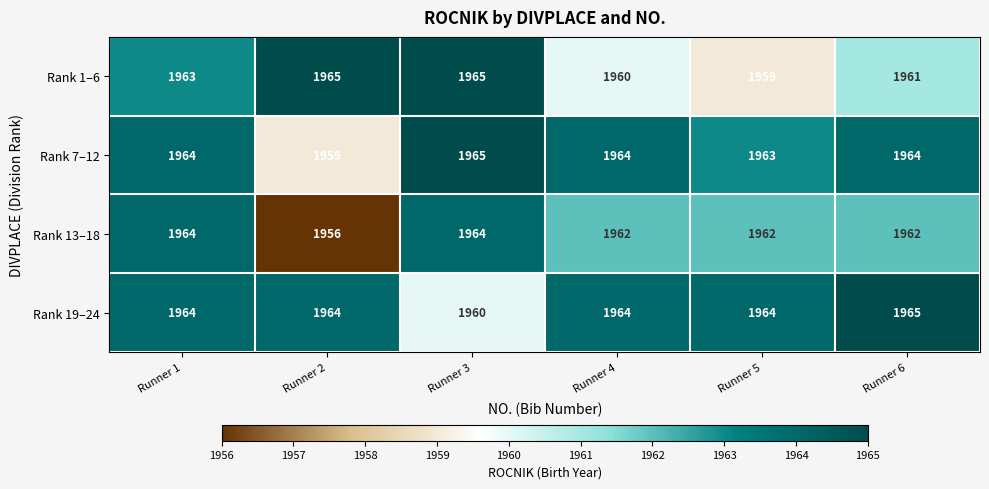

What is the sum of the Rank 13–18 values at Runner 2 and Runner 5?

3918